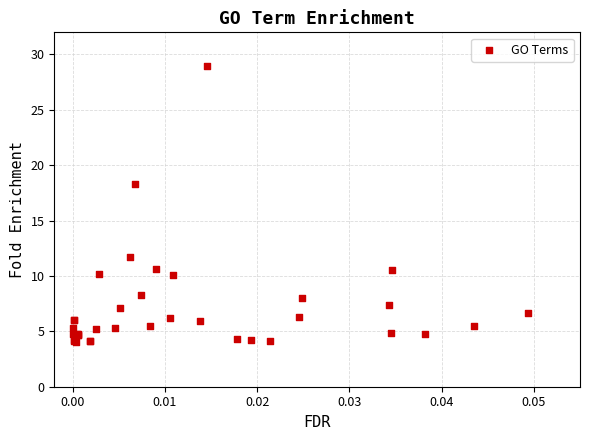

What Y value in the scatter plot is closest to 16?

18.3